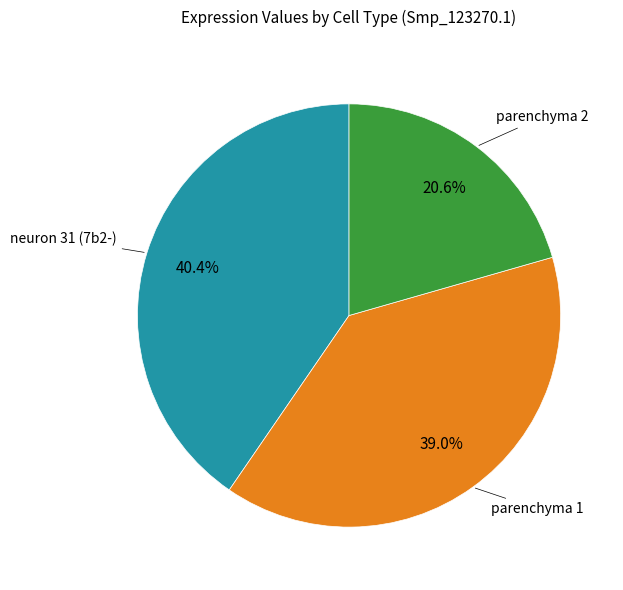

Is there any slice that represents more than half of the pie?

No